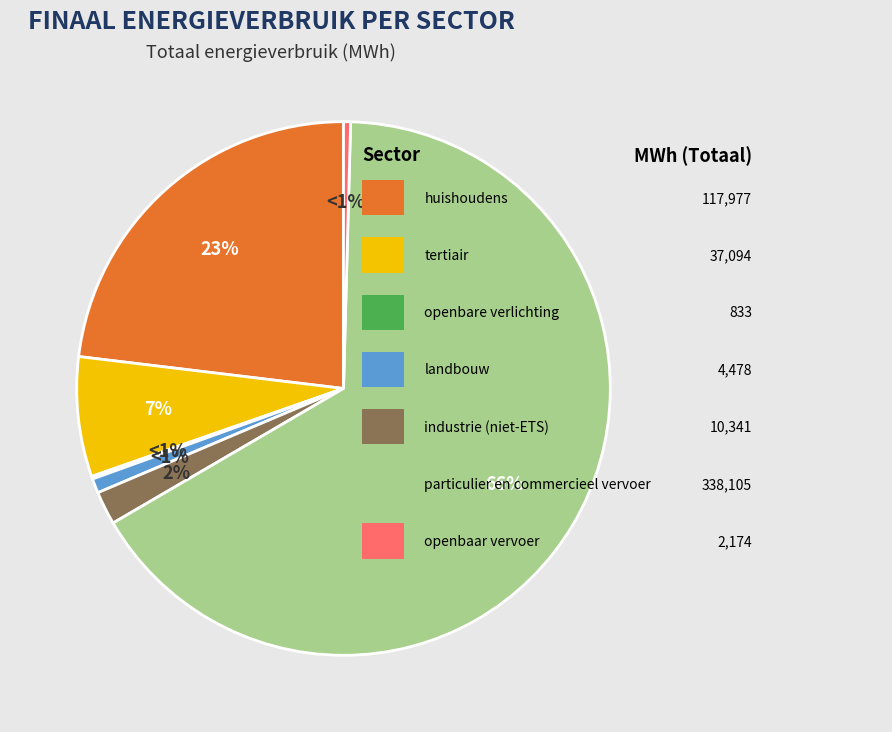

True or false: openbare verlichting accounts for 0% of the total.

True